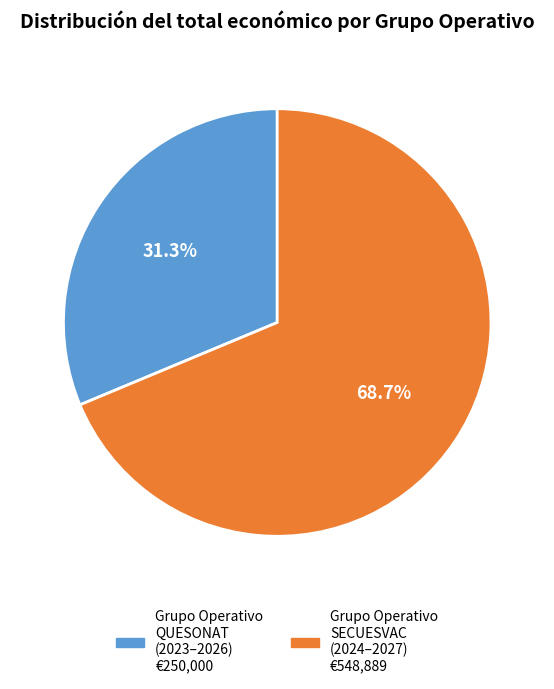

Is there a majority slice in this chart?

Yes